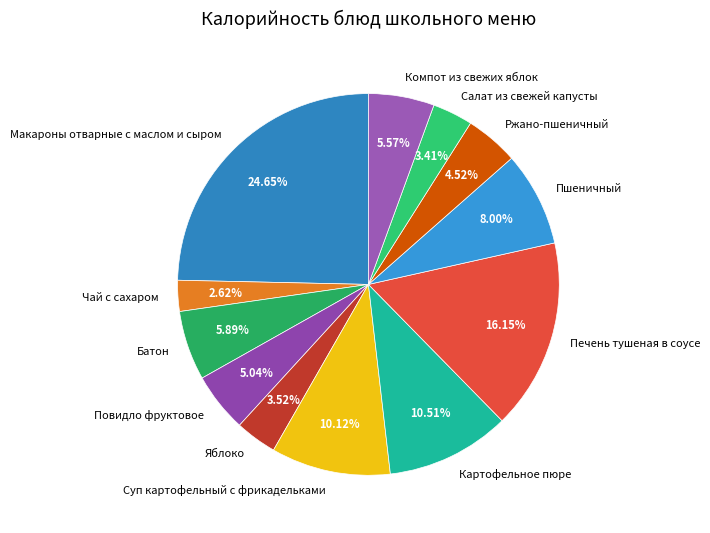

Combined, what portion of the pie is Суп картофельный с фрикадельками and Картофельное пюре?

20.6%